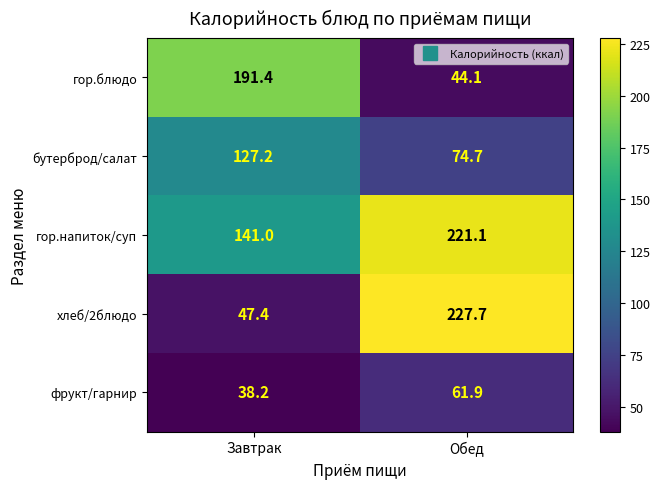

What is the difference between the фрукт/гарнир values at Обед and Завтрак?

23.7